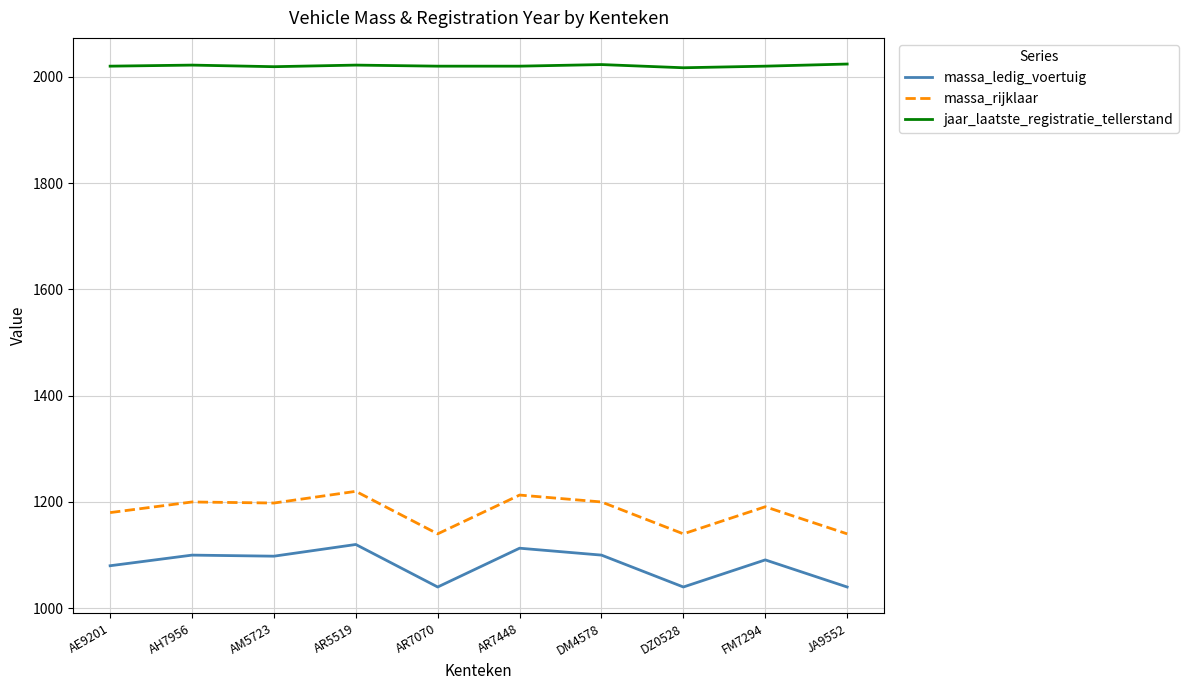

What is the minimum value for jaar_laatste_registratie_tellerstand?

2017